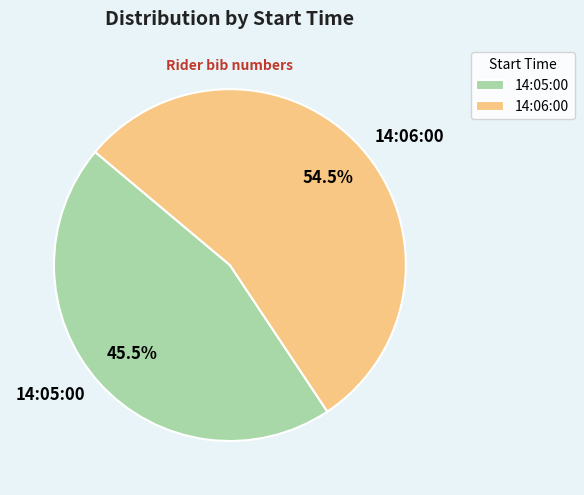

Is there a majority slice in this chart?

Yes